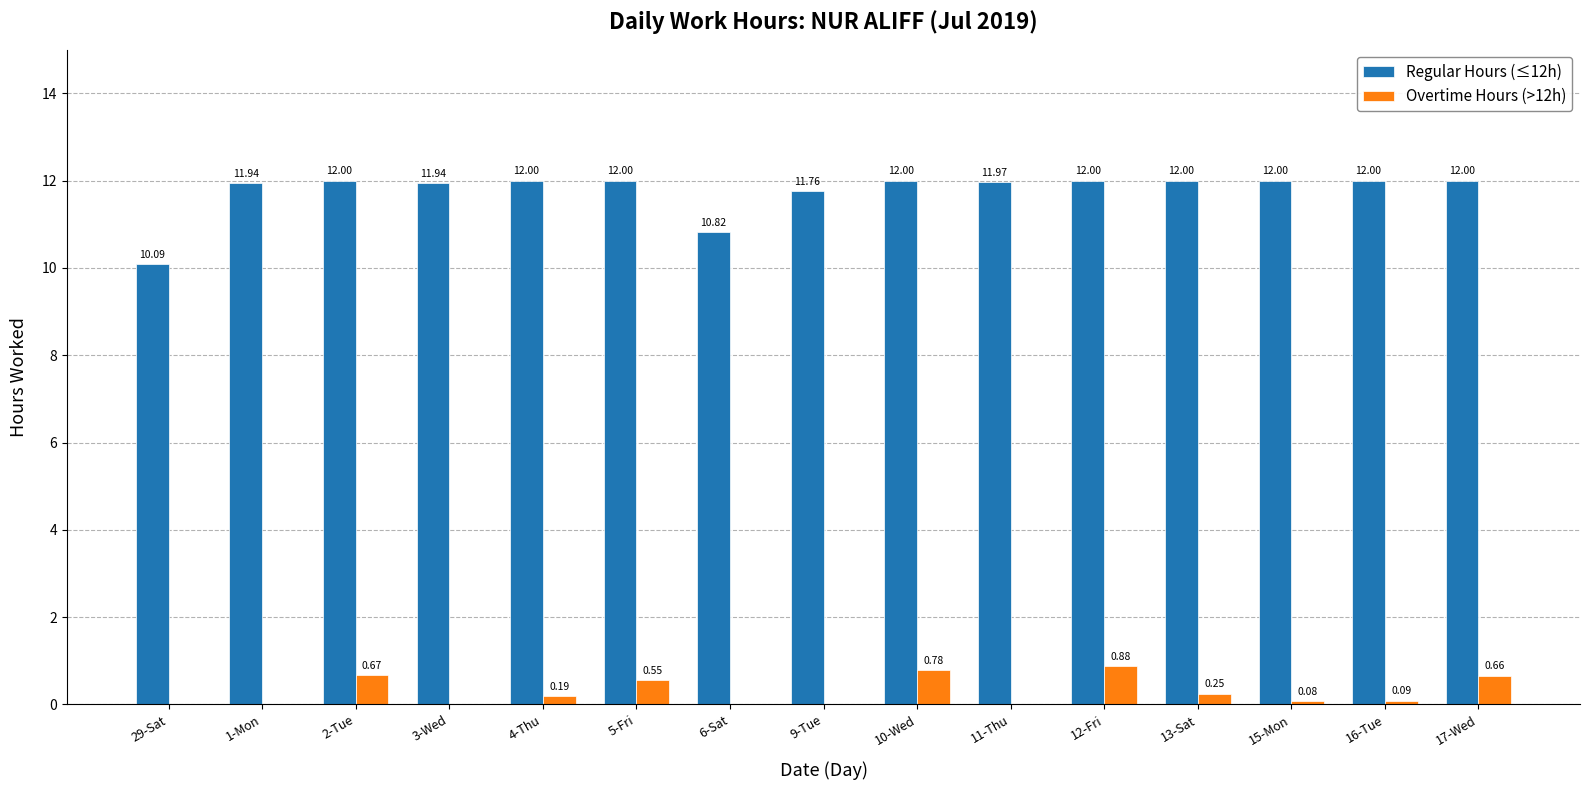

What is the maximum value for Regular Hours (≤12h)?

12.0